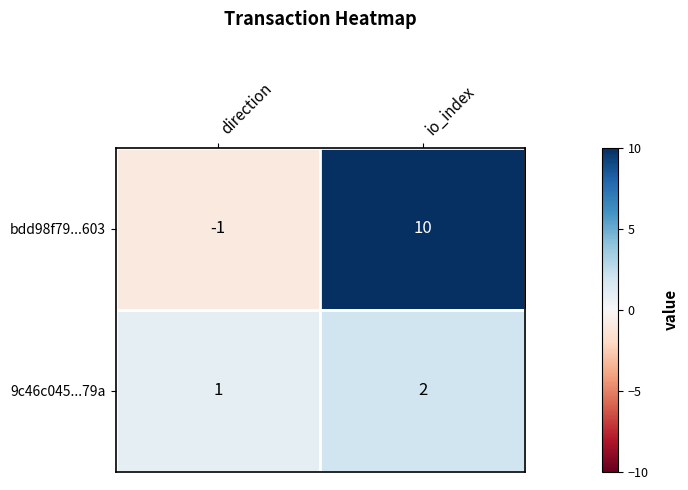

List the series in order of their overall mean, highest first.

bdd98f79...603, 9c46c045...79a